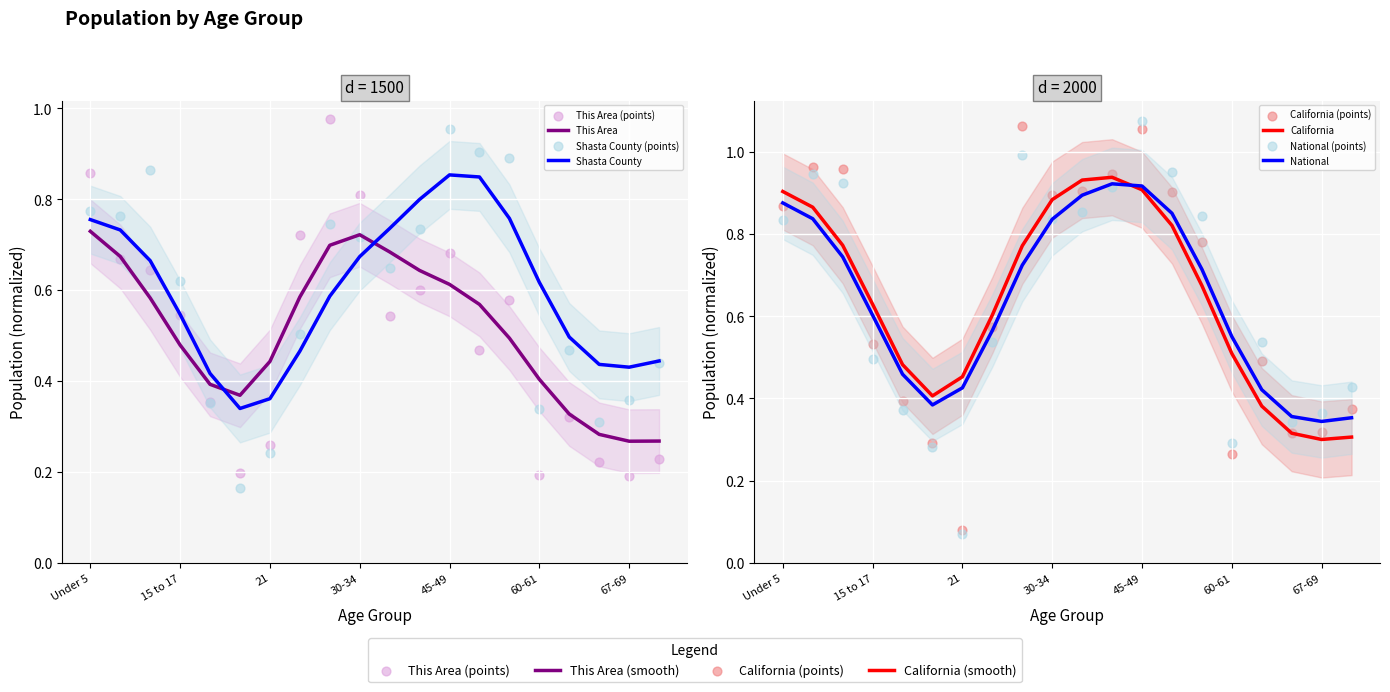

What are all the series names shown in the legend?

This Area, Shasta County, California